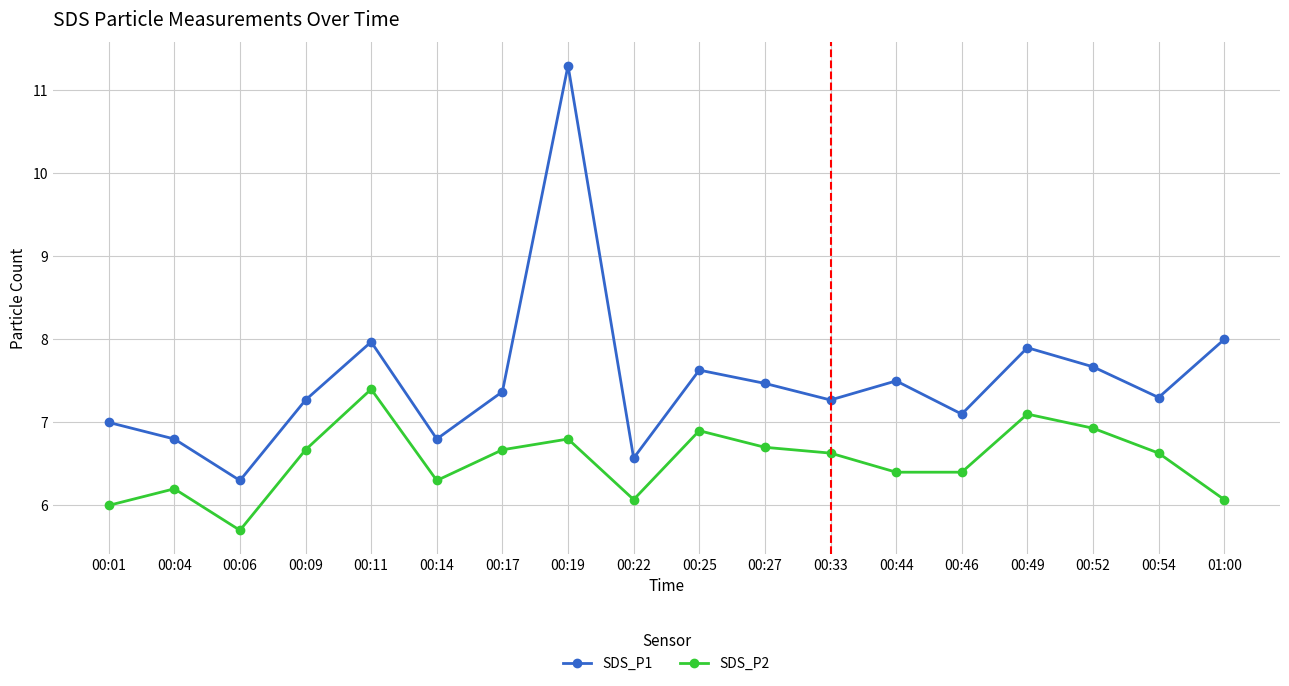

Read the SDS_P2 value at 00:33.

6.6